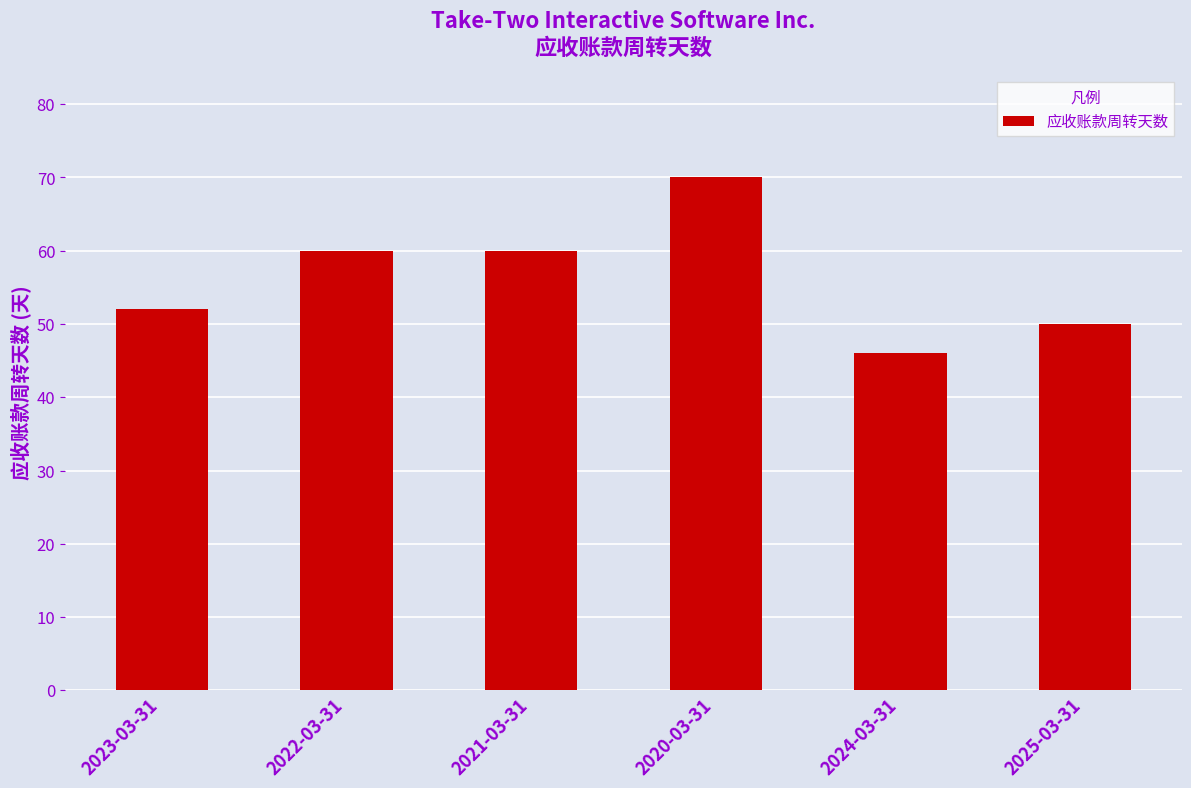

Reading left to right, list all the values displayed in this chart.

2023-03-31=52	2022-03-31=60	2021-03-31=60	2020-03-31=70	2024-03-31=46	2025-03-31=50